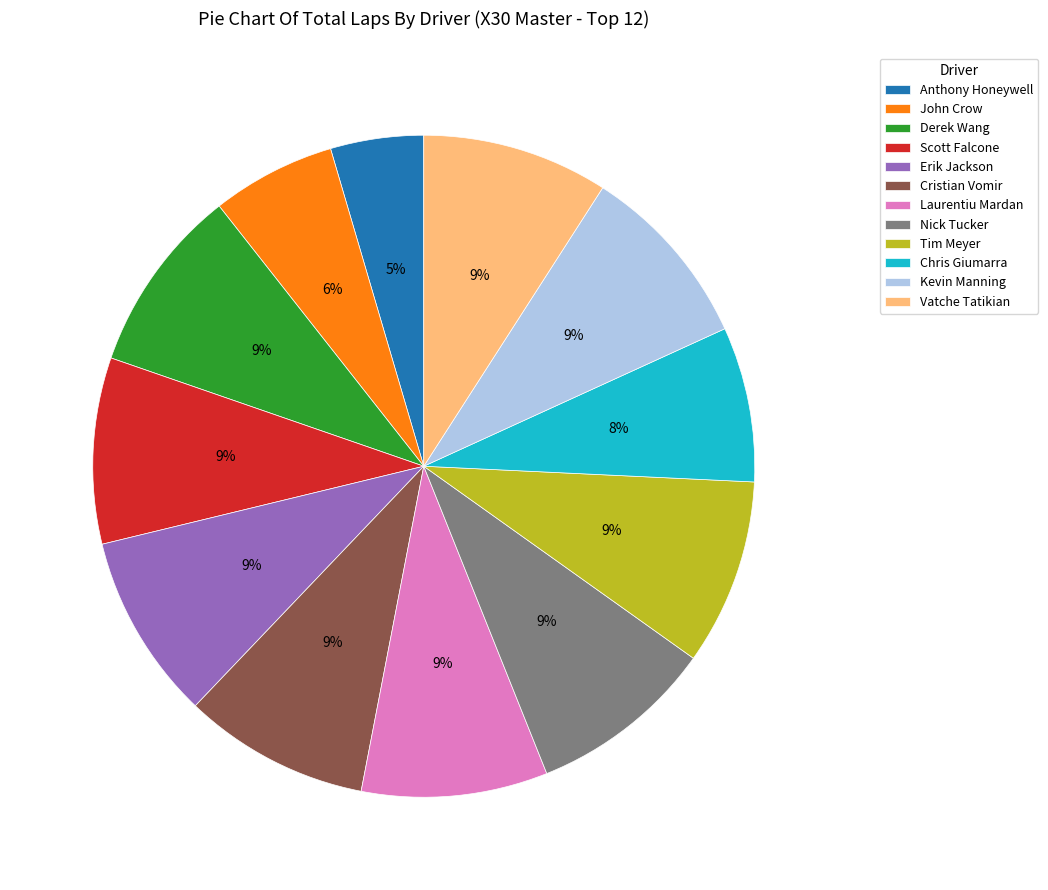

What percentage is the Chris Giumarra slice, to the nearest percent?

8%